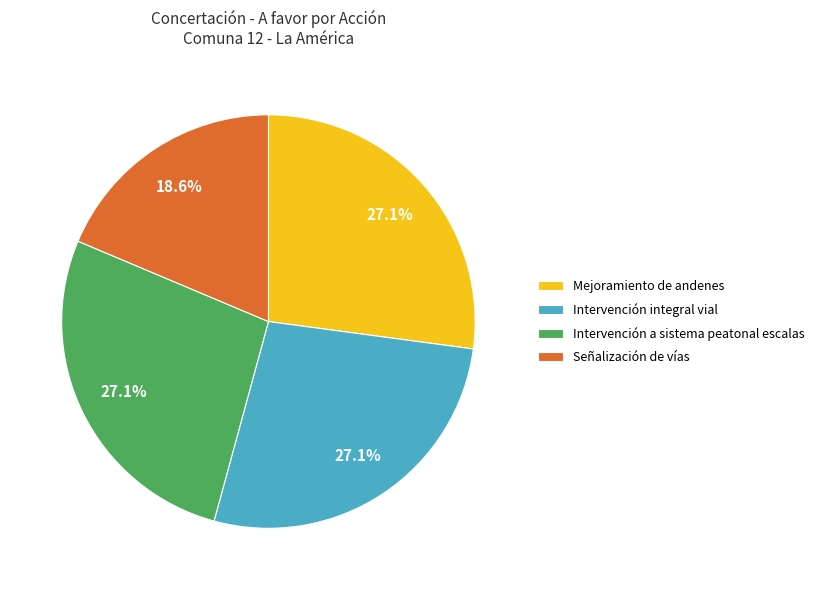

Is Señalización de vías the majority of the pie?

No